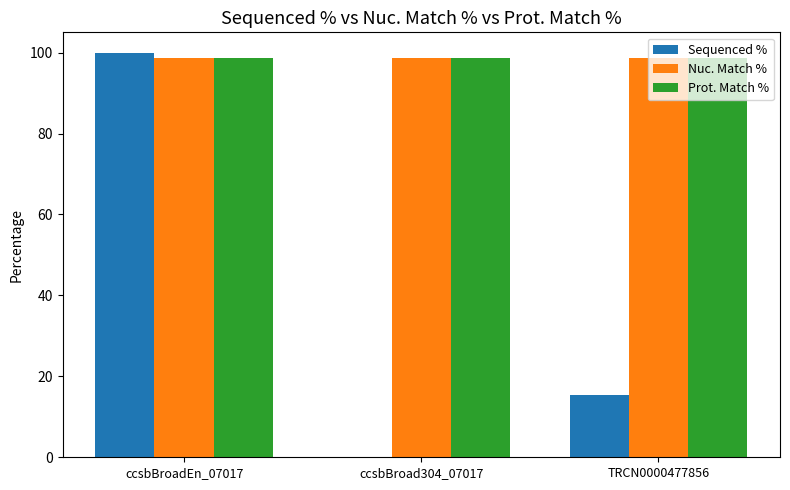

Is the value of Sequenced % at ccsbBroadEn_07017 greater than the value of Nuc. Match % at ccsbBroad304_07017?

Yes